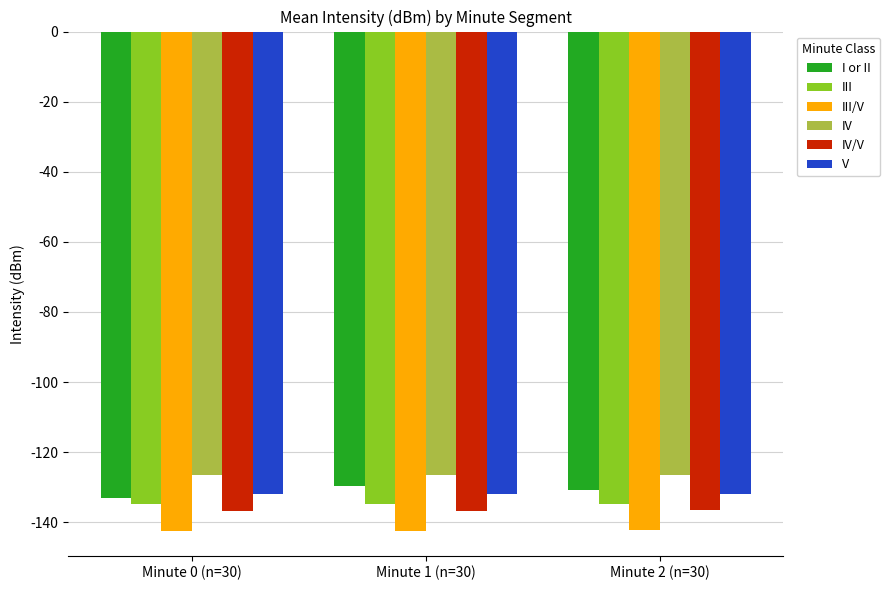

What is the label of the 2nd bar from the right?

Minute 1 (n=30)